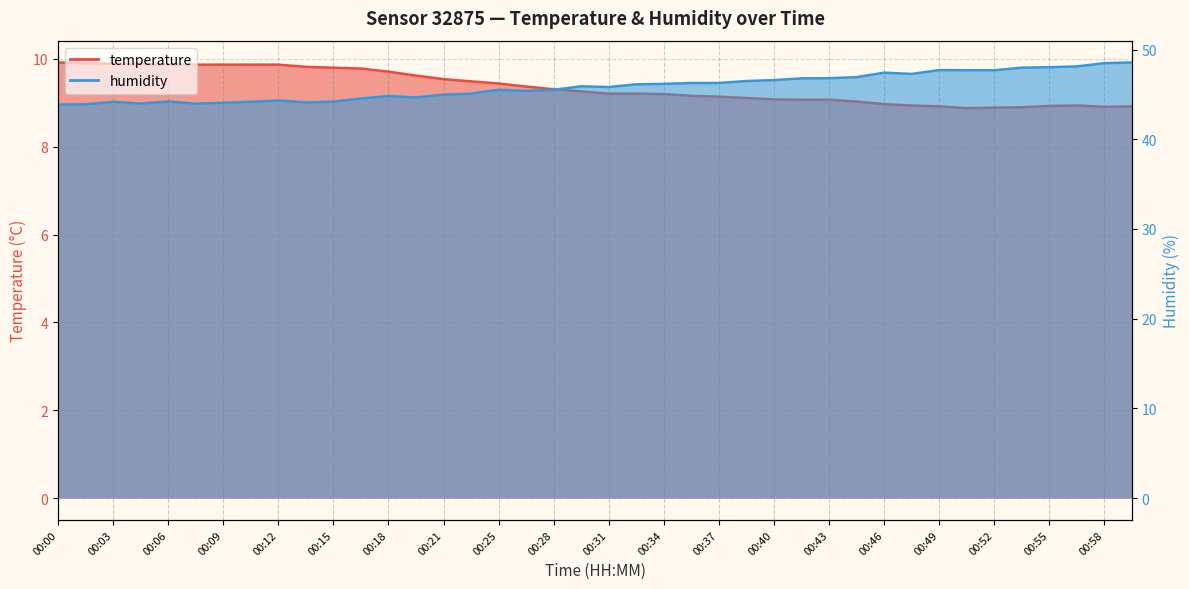

Is it true that temperature equals 9.9 at 00:05?

True